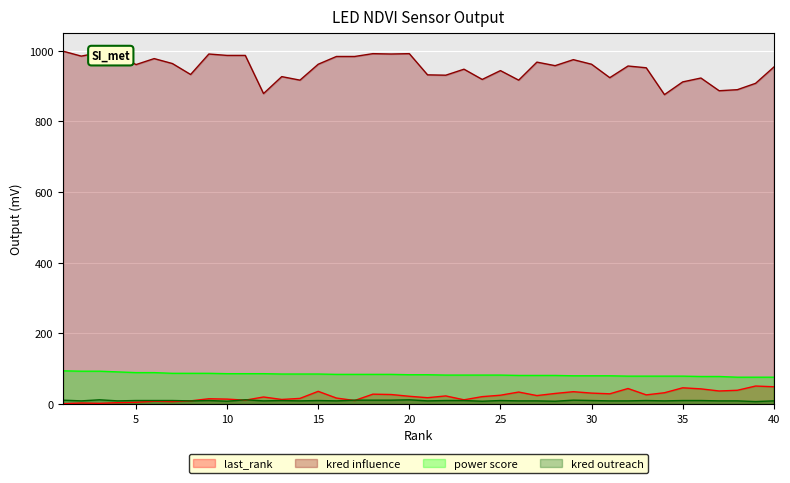

What is the sum of the last_rank values at 31 and 33?

55